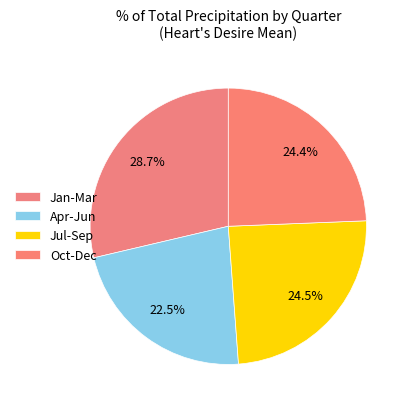

Count the number of slices in the pie.

4